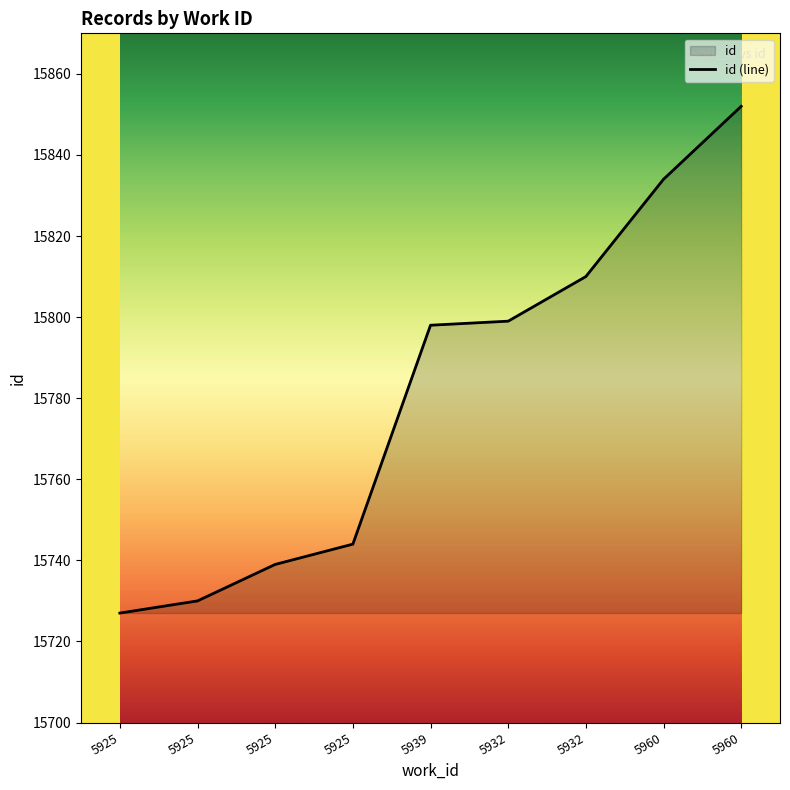

List the labels in order of value, largest first.

5960, 5960, 5932, 5932, 5939, 5925, 5925, 5925, 5925